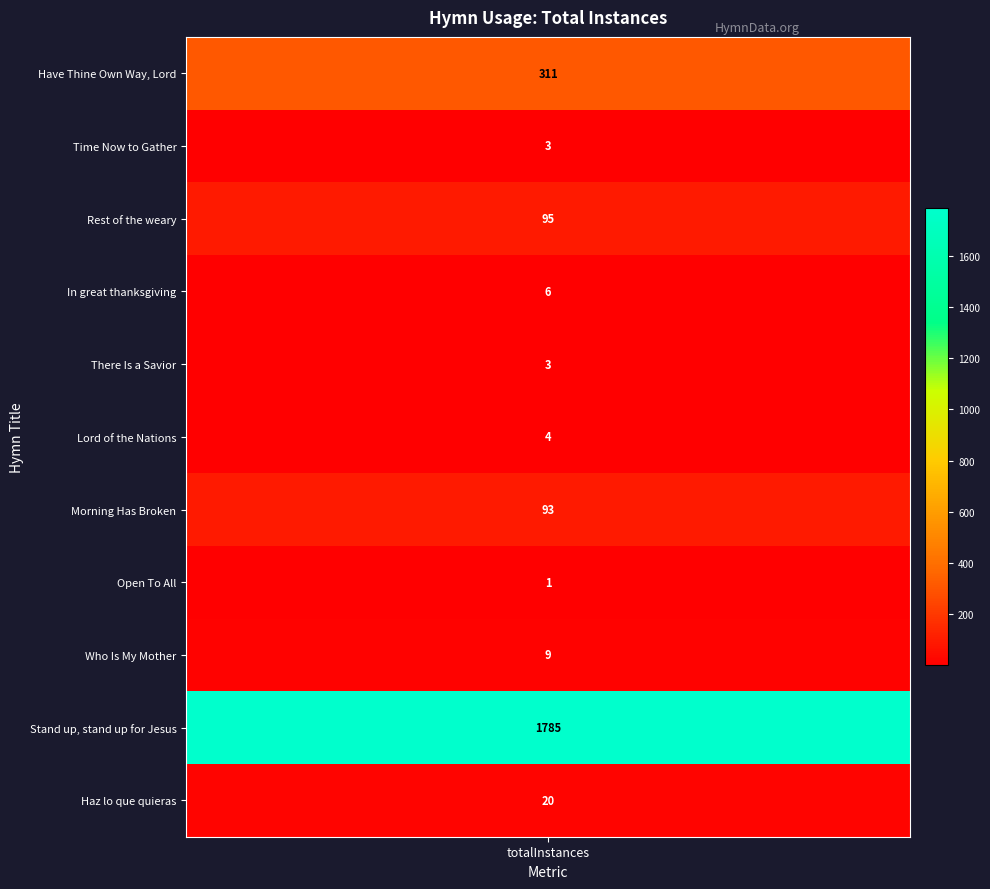

Approximately how many times larger is the value at Open To All compared to Time Now to Gather?

0.3